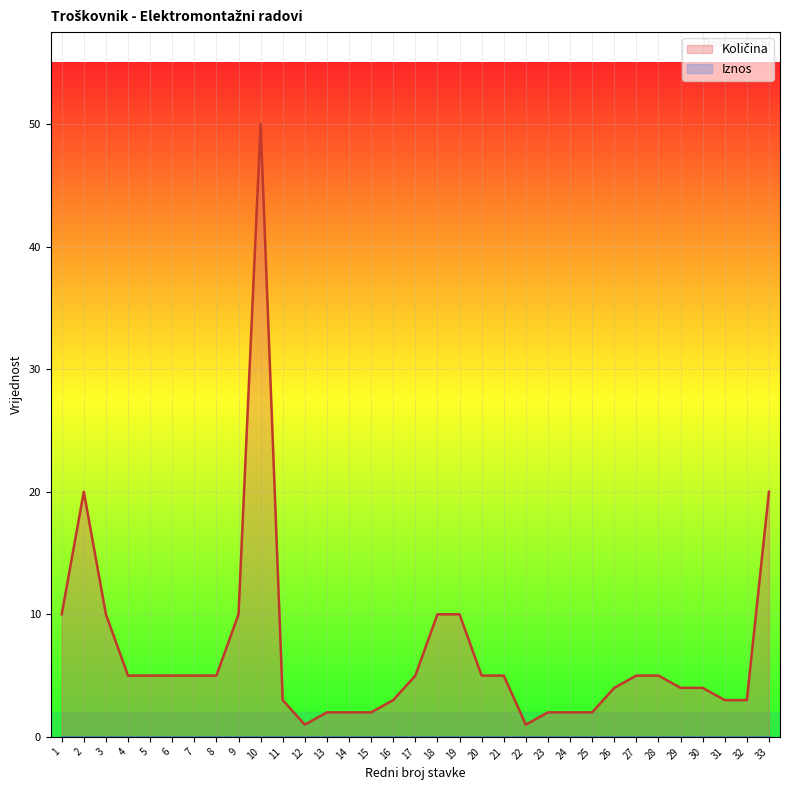

Where is the first local maximum?

2